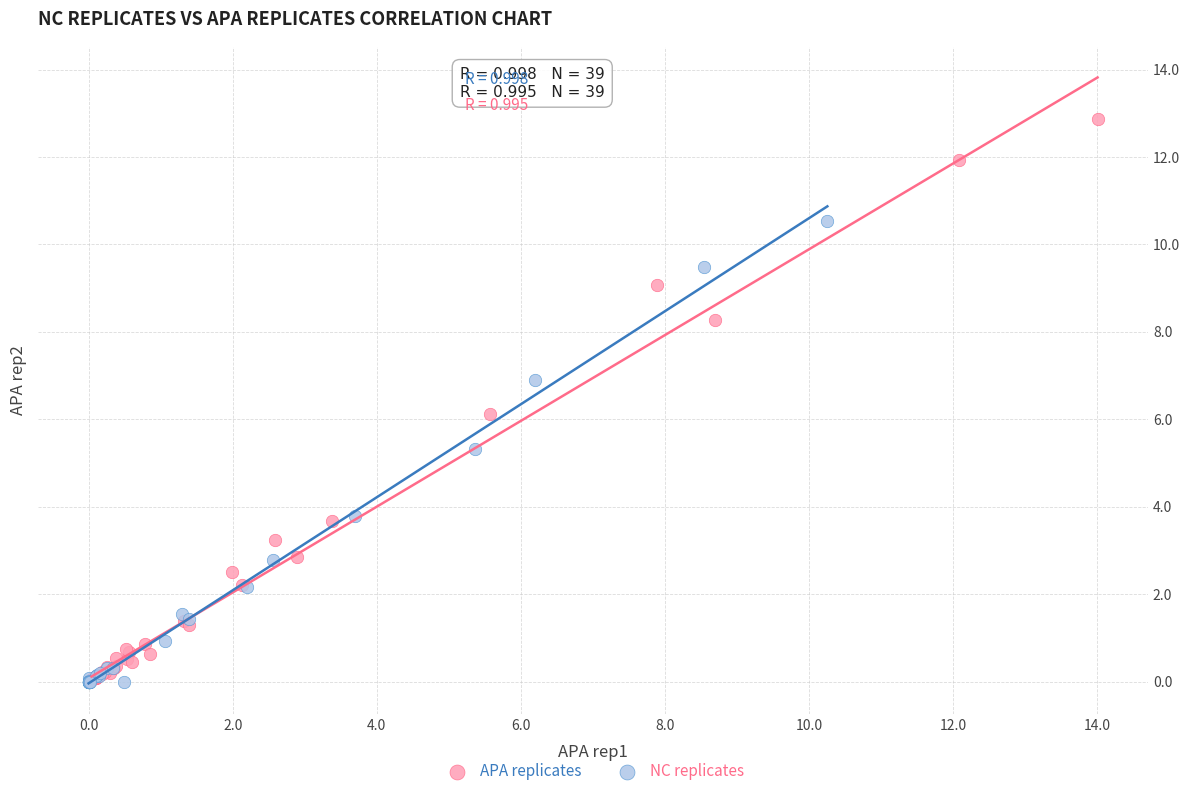

Which series has the widest spread of Y values?

APA replicates